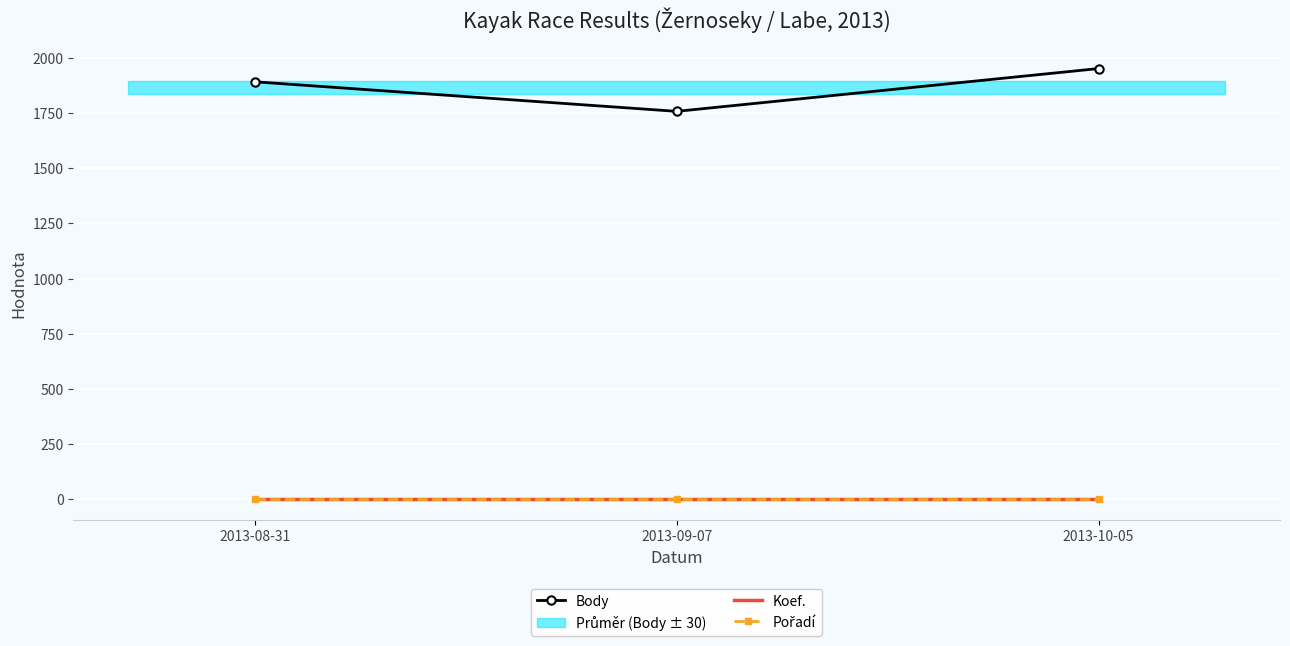

Reading right to left, what are all the values shown in this chart?

Body: 2013-10-05=1952	2013-09-07=1758	2013-08-31=1892
Koef.: 2013-10-05=2	2013-09-07=2	2013-08-31=2
Pořadí: 2013-10-05=2	2013-09-07=2	2013-08-31=2